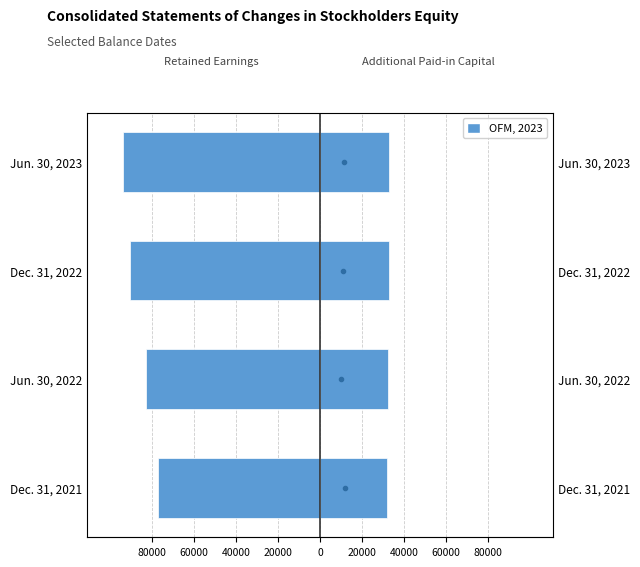

Reading right to left, transcribe all the data shown in this chart.

Total (scaled): 3.0	2.0	1.0	0.0
Retained Earnings: -938.0	-902.8	-828.0	-769.9
Additional Paid-in Capital: 326.0	327.2	324.0	319.7